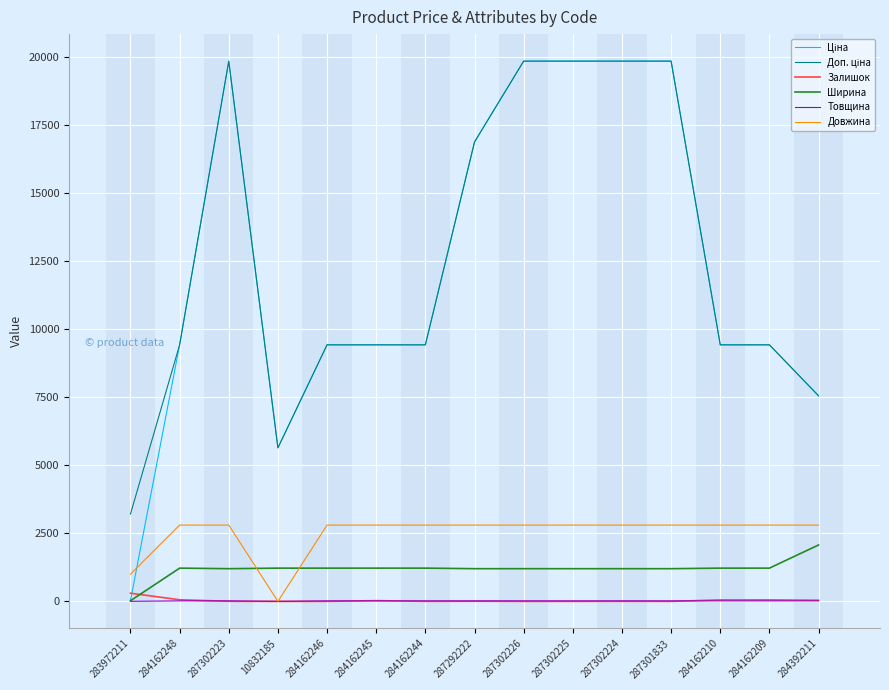

The Довжина series shows 2800.0 at 284162210. True or false?

True